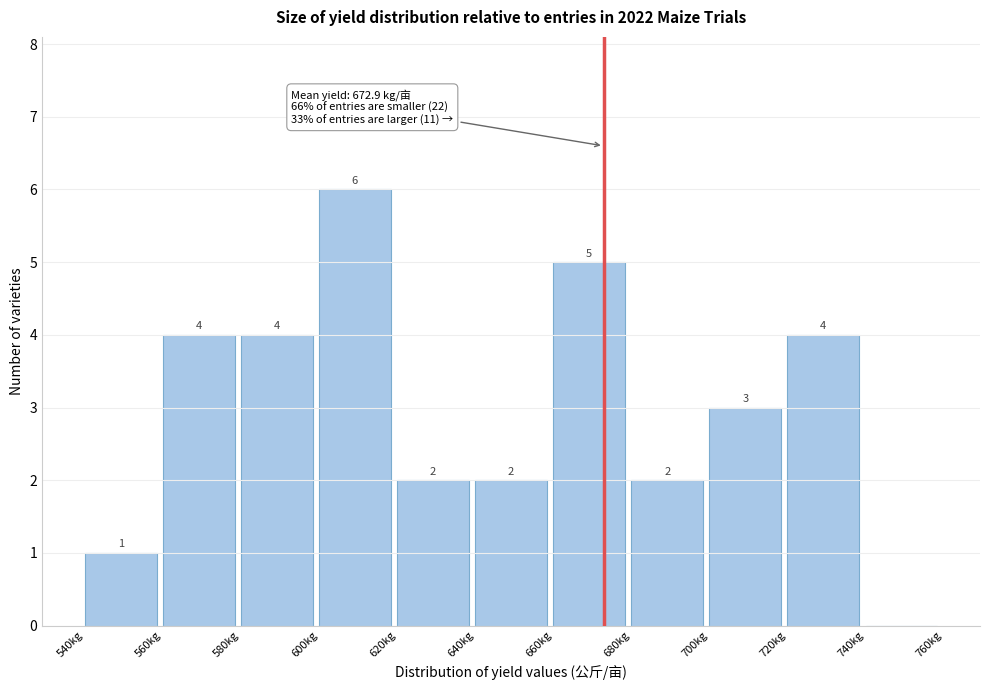

Which range on the x-axis has the tallest bar?

600 to 620